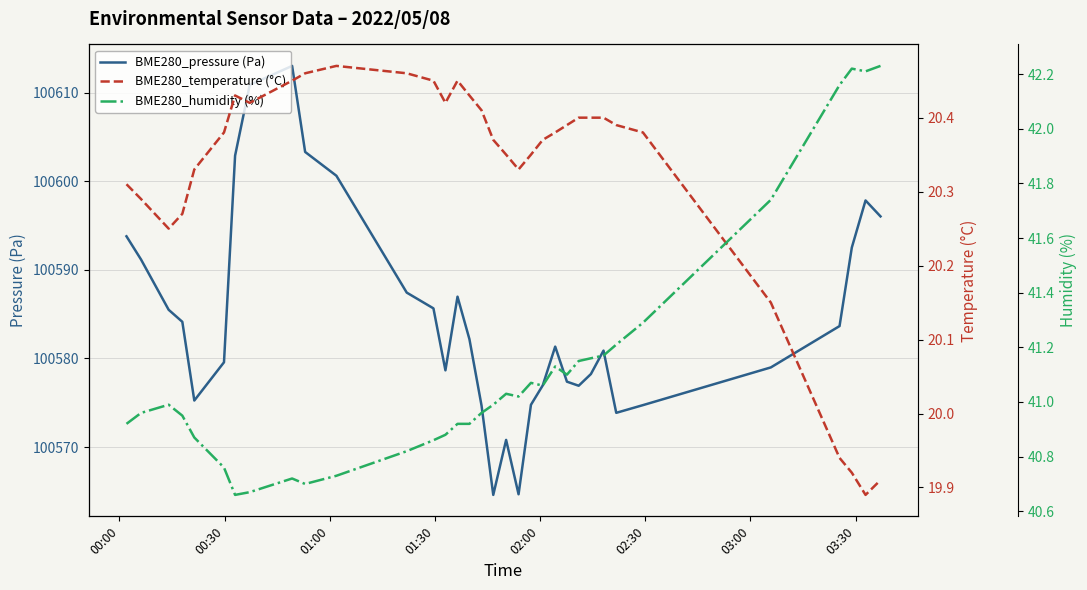

What is the difference between the highest and lowest values at 01:00?

100565.2